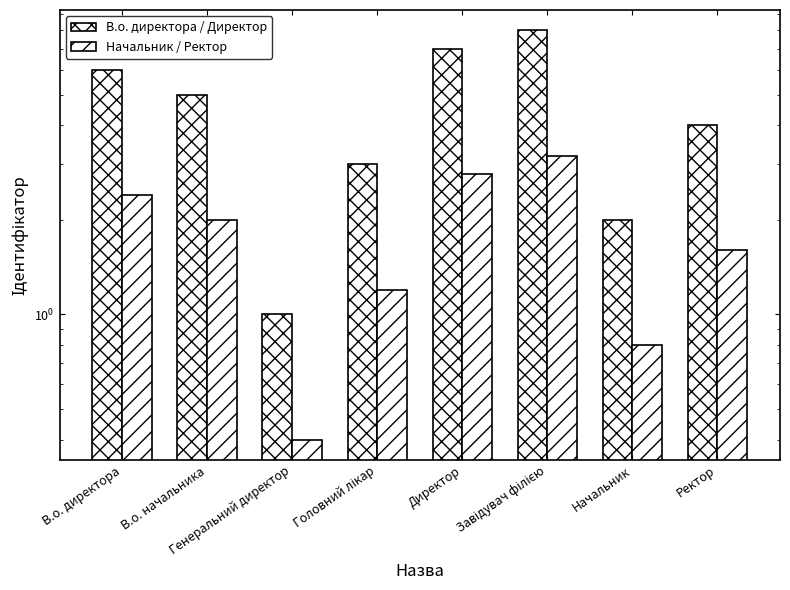

What is the difference between the maximum and minimum values in the В.о. директора / Директор series?

7.0